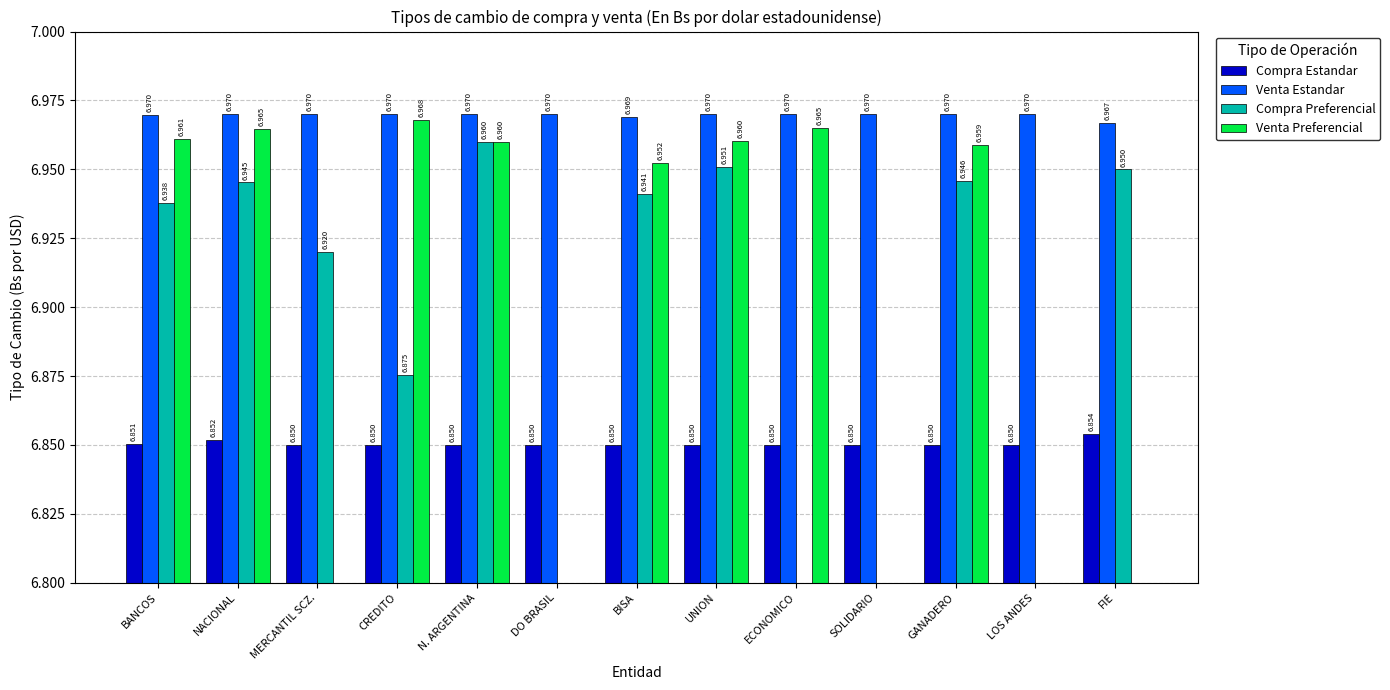

The Venta Estandar series shows 4.7 at CREDITO. True or false?

False